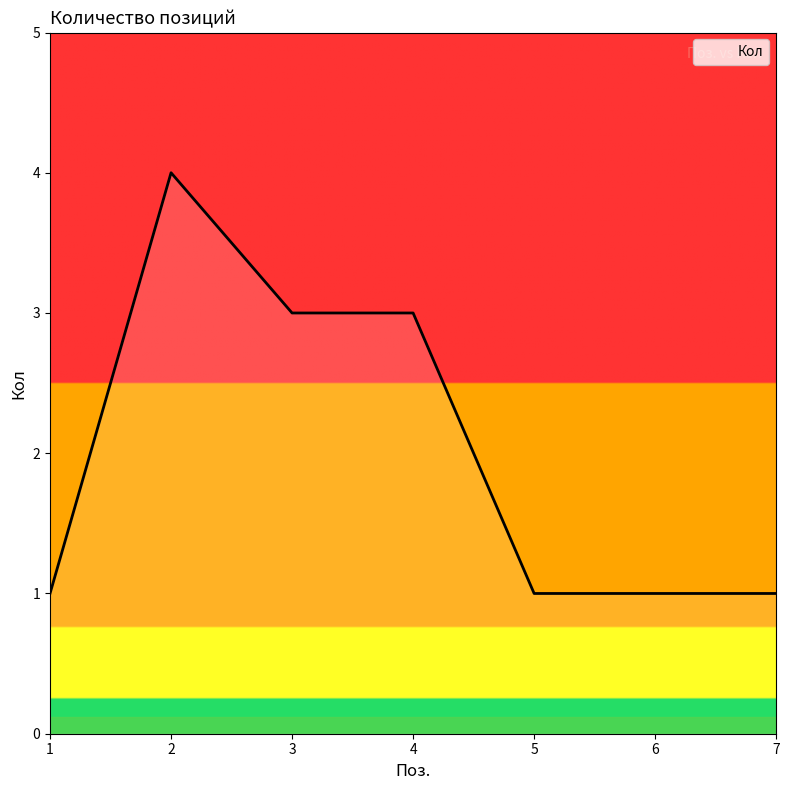

What is the smallest value displayed?

1